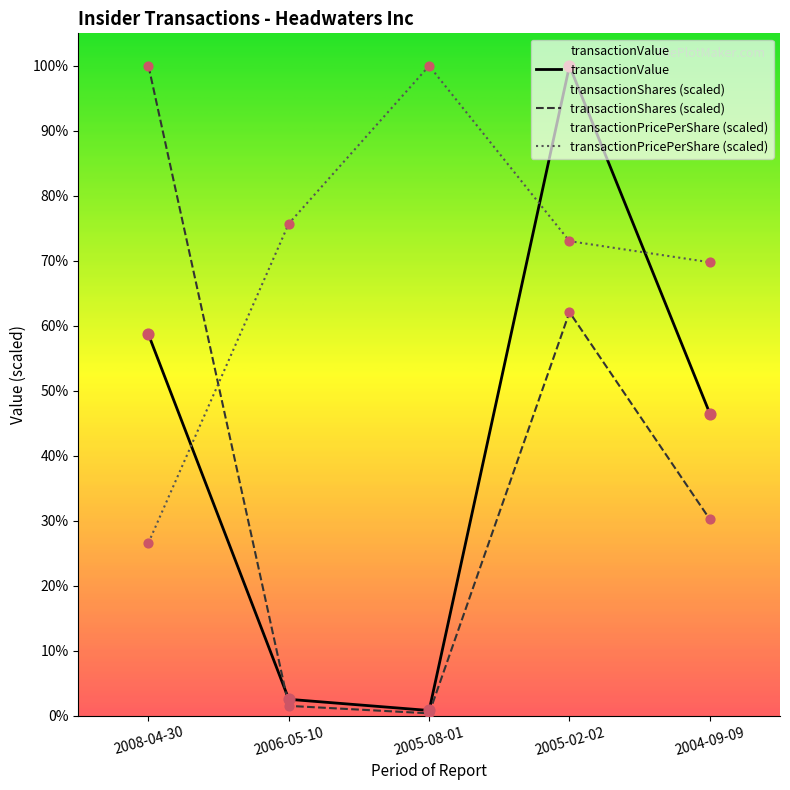

Which series has the widest spread of Y values?

transactionShares